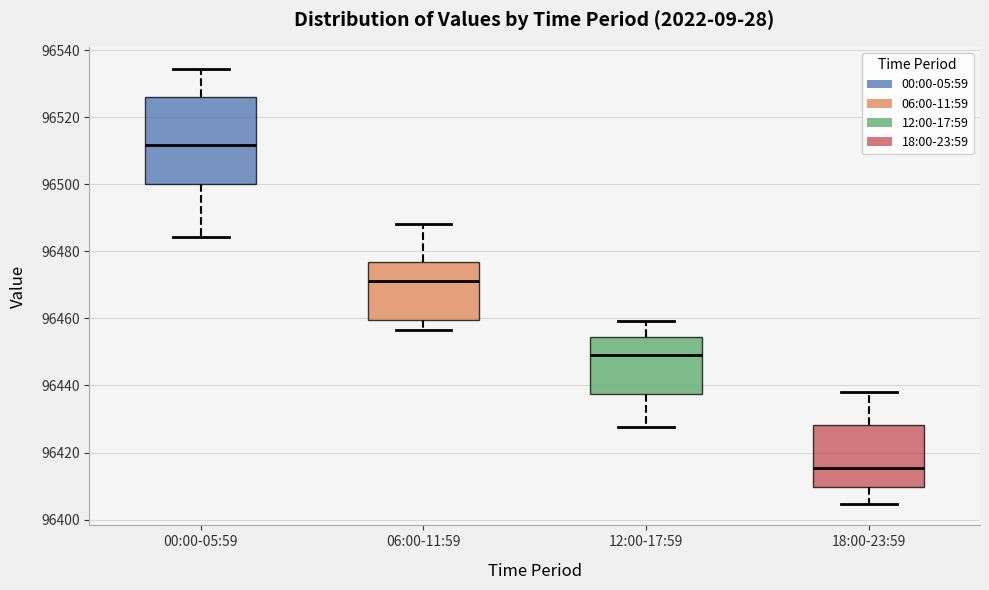

Where does the median line of the box for 12:00-17:59 sit on the y-axis? The values are not printed on the chart, so give them approximately, as read against the axis.

96450